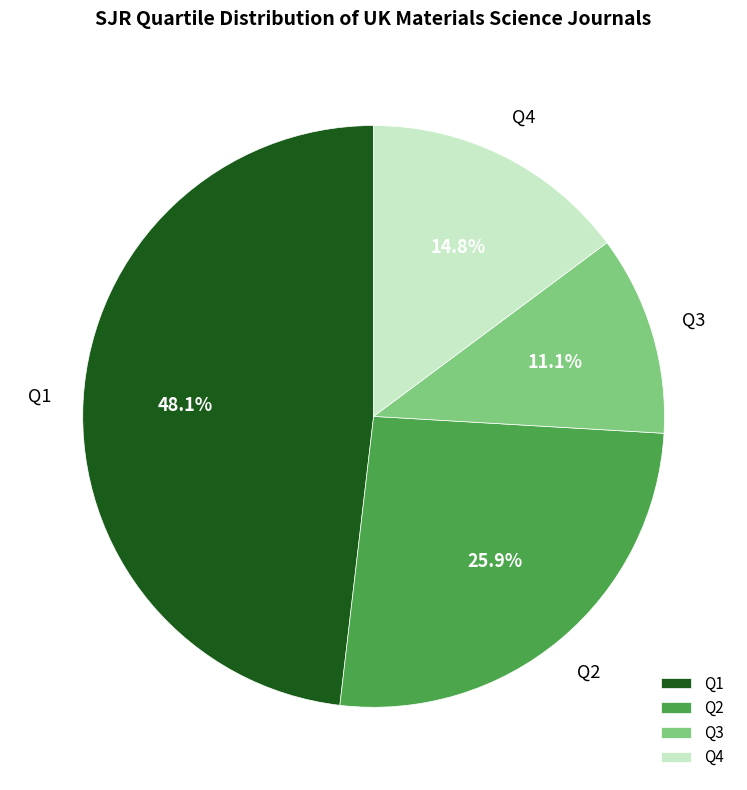

To the nearest percent, what is the average slice percentage?

25%